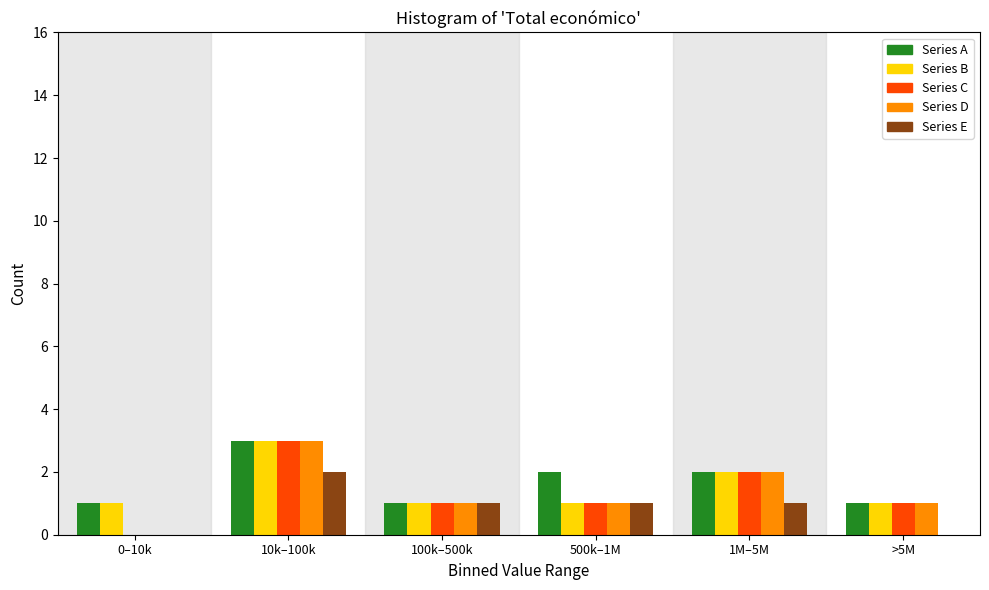

Reading right to left, list all the values displayed in this chart.

Series A: >5M=1	1M–5M=2	500k–1M=2	100k–500k=1	10k–100k=3	0–10k=1
Series B: >5M=1	1M–5M=2	500k–1M=1	100k–500k=1	10k–100k=3	0–10k=1
Series C: >5M=1	1M–5M=2	500k–1M=1	100k–500k=1	10k–100k=3	0–10k=0
Series D: >5M=1	1M–5M=2	500k–1M=1	100k–500k=1	10k–100k=3	0–10k=0
Series E: >5M=0	1M–5M=1	500k–1M=1	100k–500k=1	10k–100k=2	0–10k=0